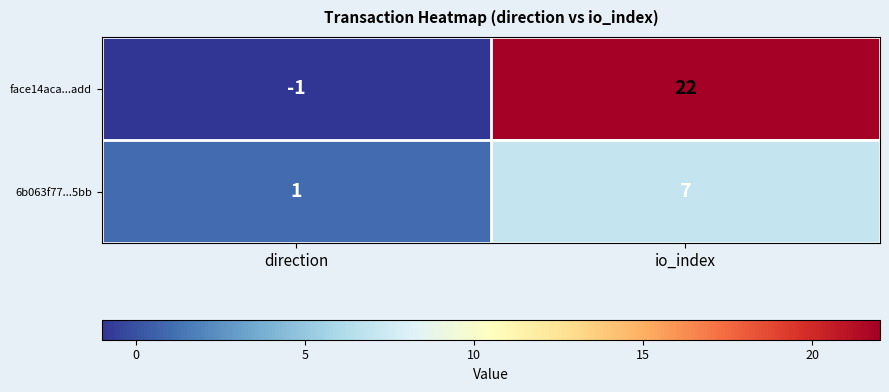

Where is face14aca...add nearest to the value 10?

direction